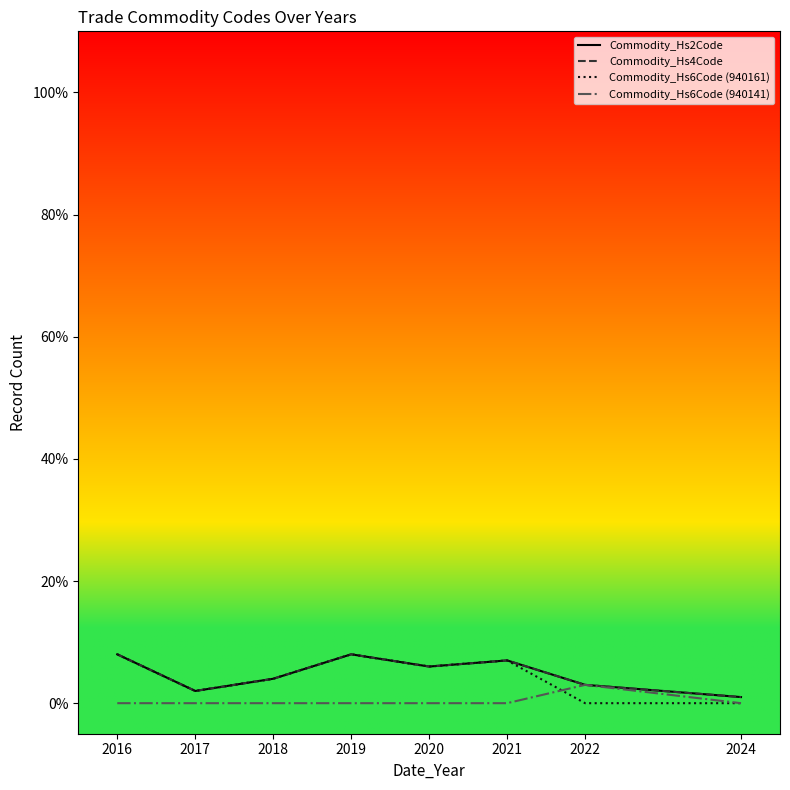

Which category has the highest value in the Commodity_Hs6Code (940141) series?

2022